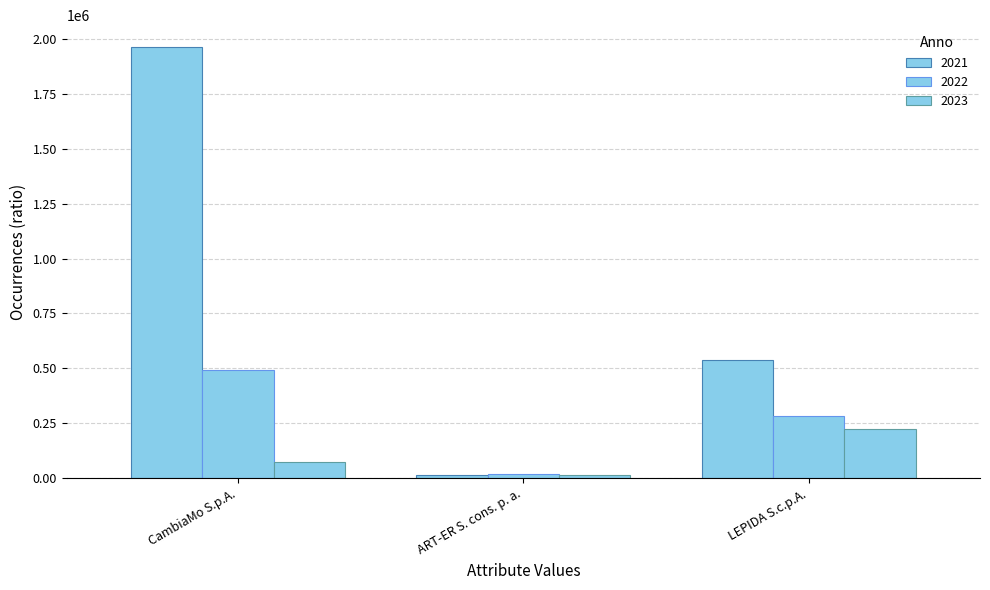

How many bars are there in each group?

3